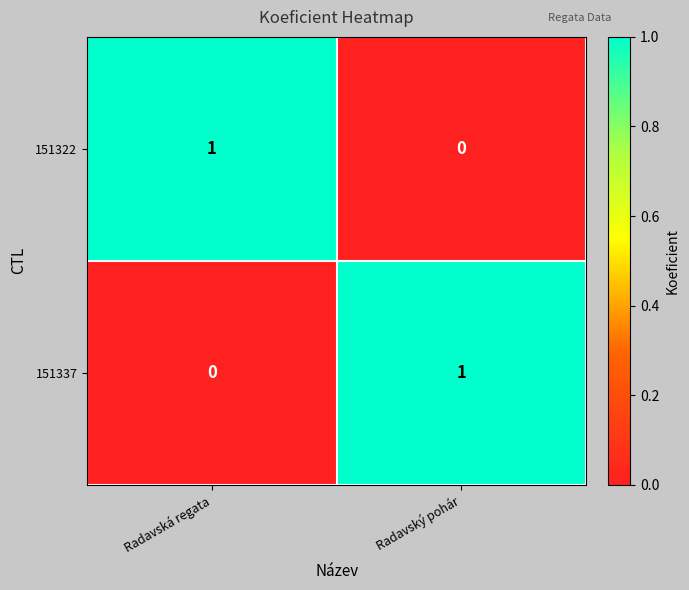

Is the value of 151322 at Radavský pohár greater than the value of 151337 at Radavský pohár?

No